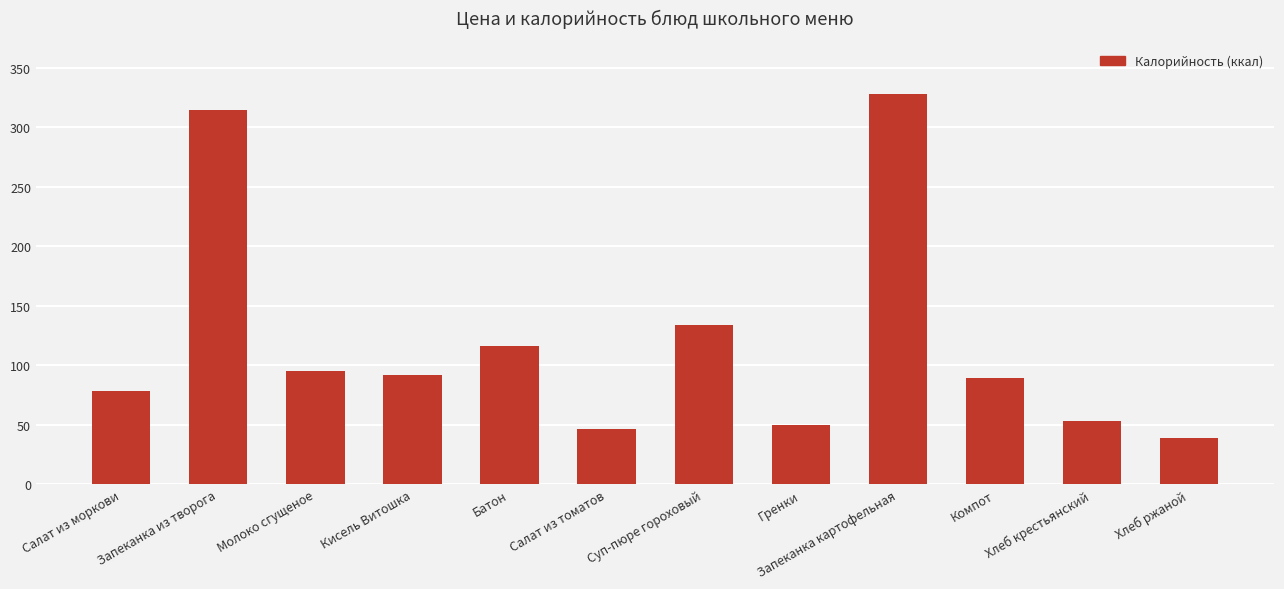

At which label does the data first exceed 92?

Запеканка из творога